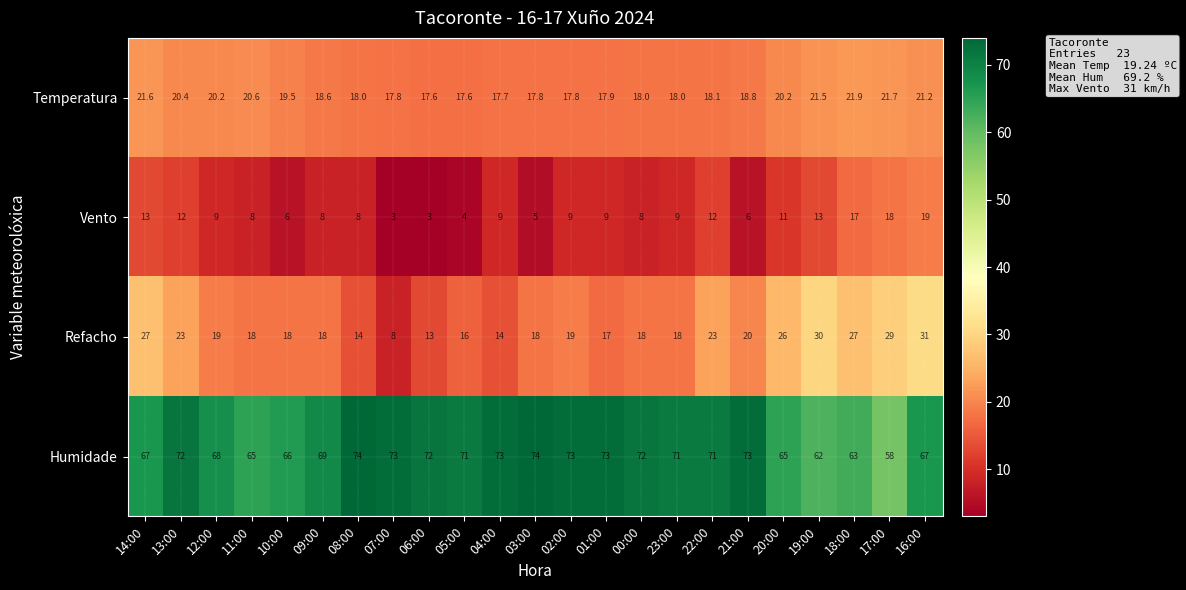

What is the total value across all series at 07:00?

101.8